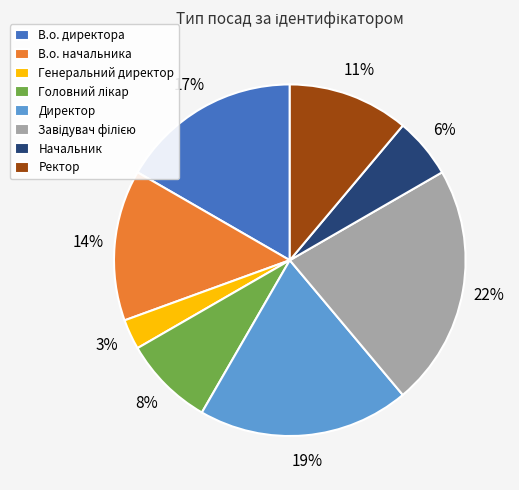

What is the ratio of the value at В.о. директора to the value at Ректор?

1.5